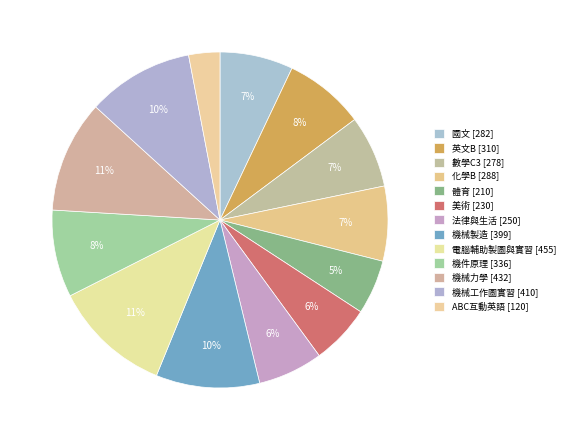

Which slice is the largest?

電腦輔助製圖與實習